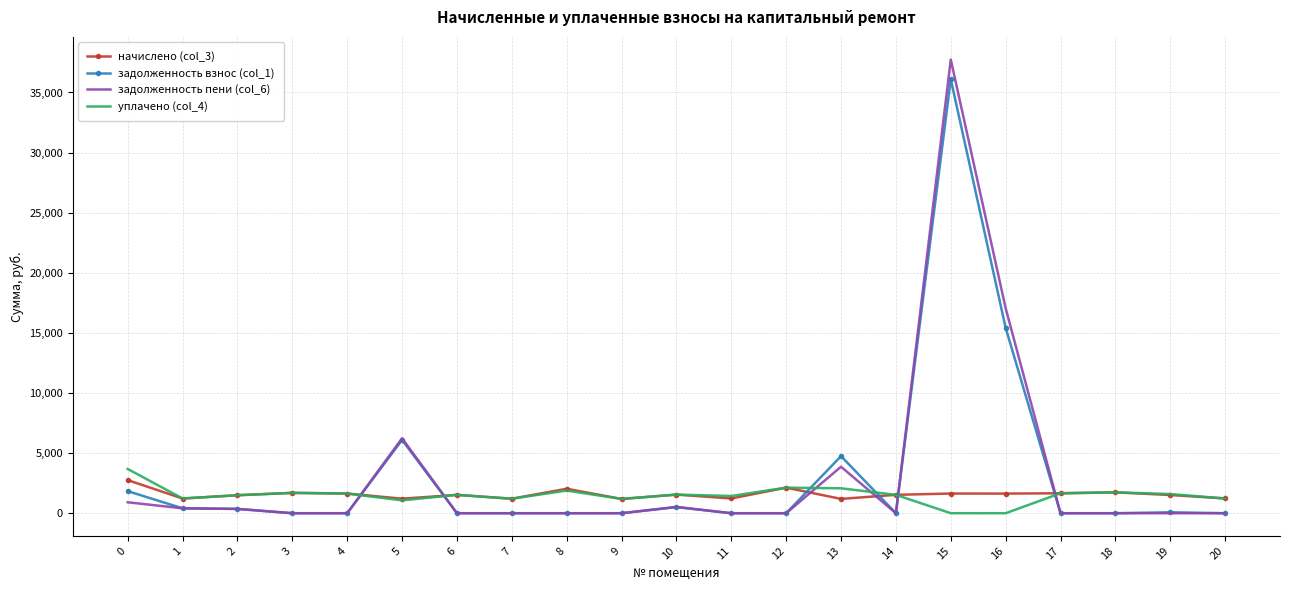

Which series has the widest spread of values?

задолженность пени (col_6)